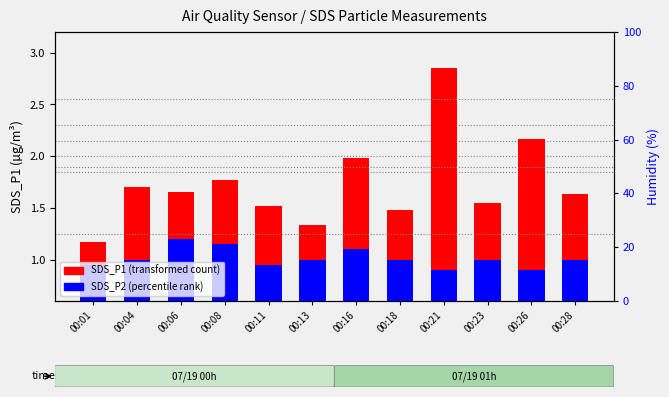

Reading left to right, extract all data points from this chart.

SDS_P1: 00:01=1.2	00:04=1.7	00:06=1.6	00:08=1.8	00:11=1.5	00:13=1.3	00:16=2.0	00:18=1.5	00:21=2.9	00:23=1.6	00:26=2.2	00:28=1.6
SDS_P2: 00:01=0.9	00:04=1.0	00:06=1.2	00:08=1.1	00:11=0.9	00:13=1.0	00:16=1.1	00:18=1.0	00:21=0.9	00:23=1.0	00:26=0.9	00:28=1.0